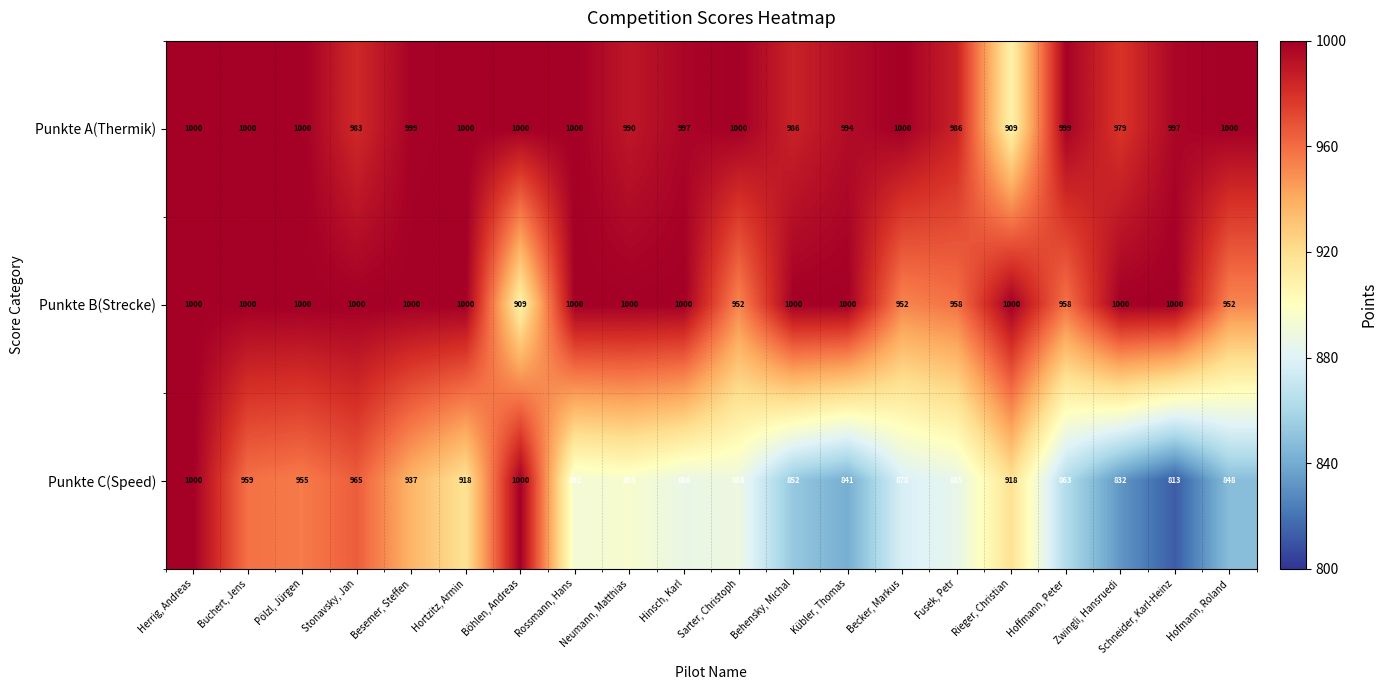

At Besemer, Steffen, list the series in order from largest to smallest.

Punkte B(Strecke), Punkte A(Thermik), Punkte C(Speed)